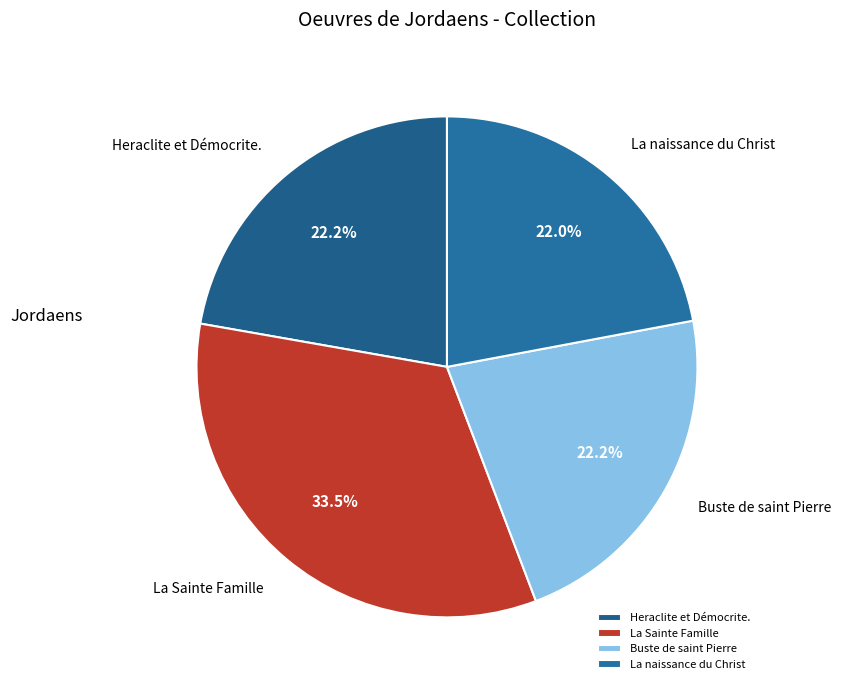

What is the ratio of the value at Heraclite et Démocrite. to the value at La Sainte Famille?

0.7